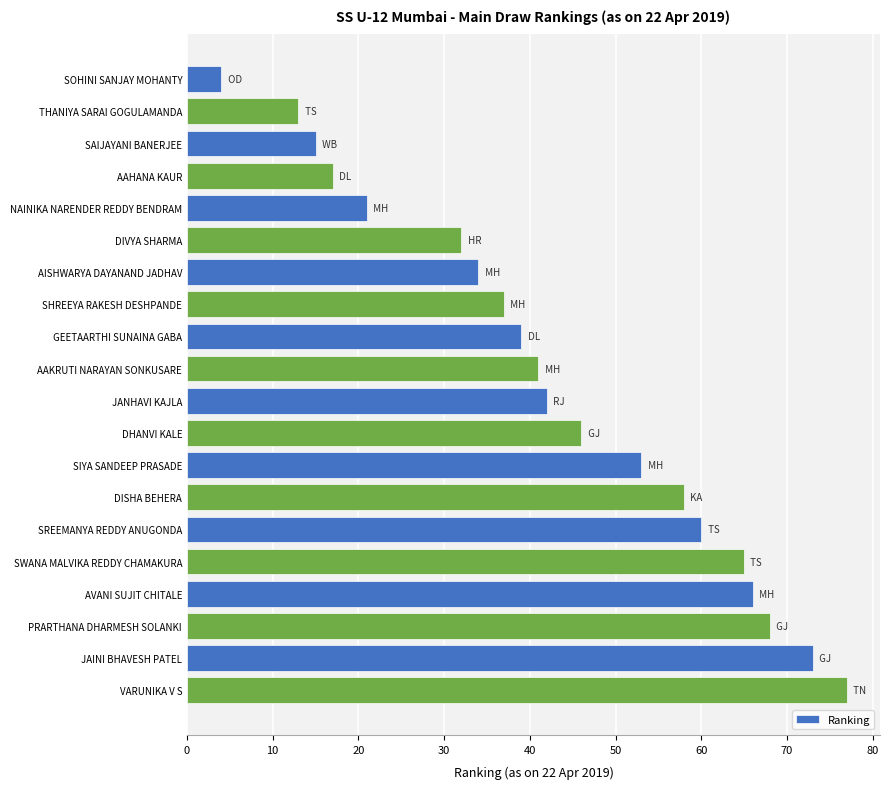

What is the difference between the maximum and second lowest values?

64